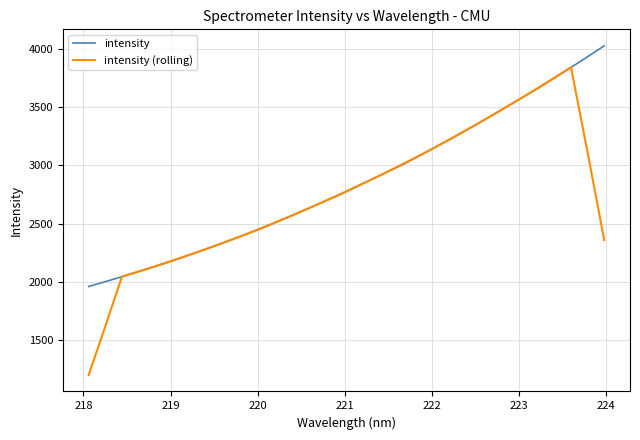

How many values in the intensity series exceed 2810?

16